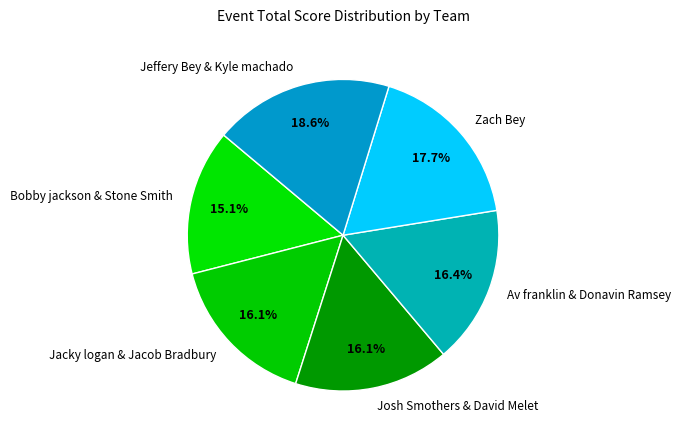

How much of the chart is everything except Jeffery Bey & Kyle machado?

81.4%